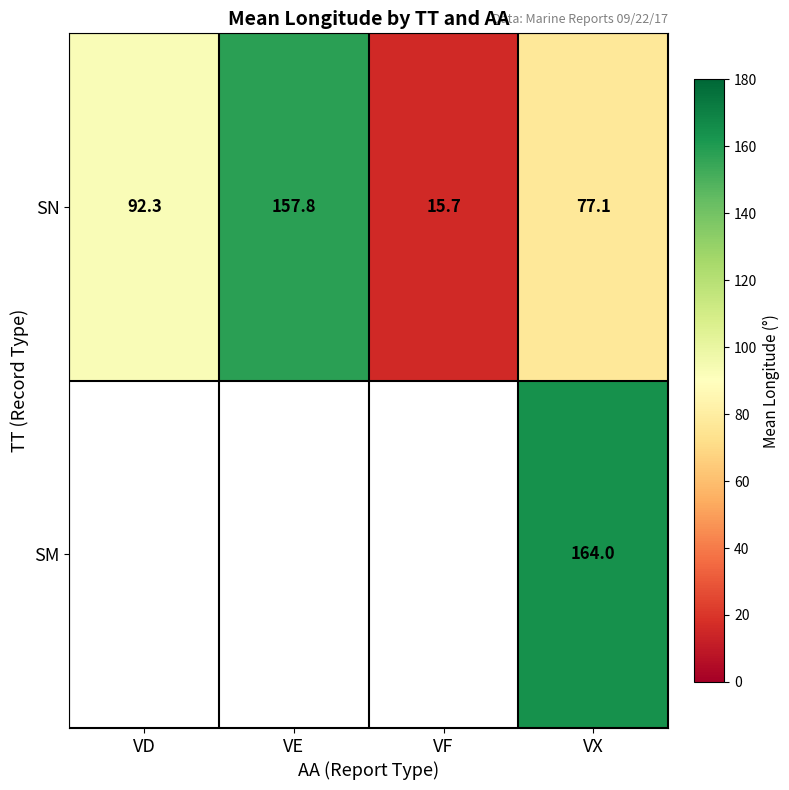

Which series has the widest spread of values?

SN